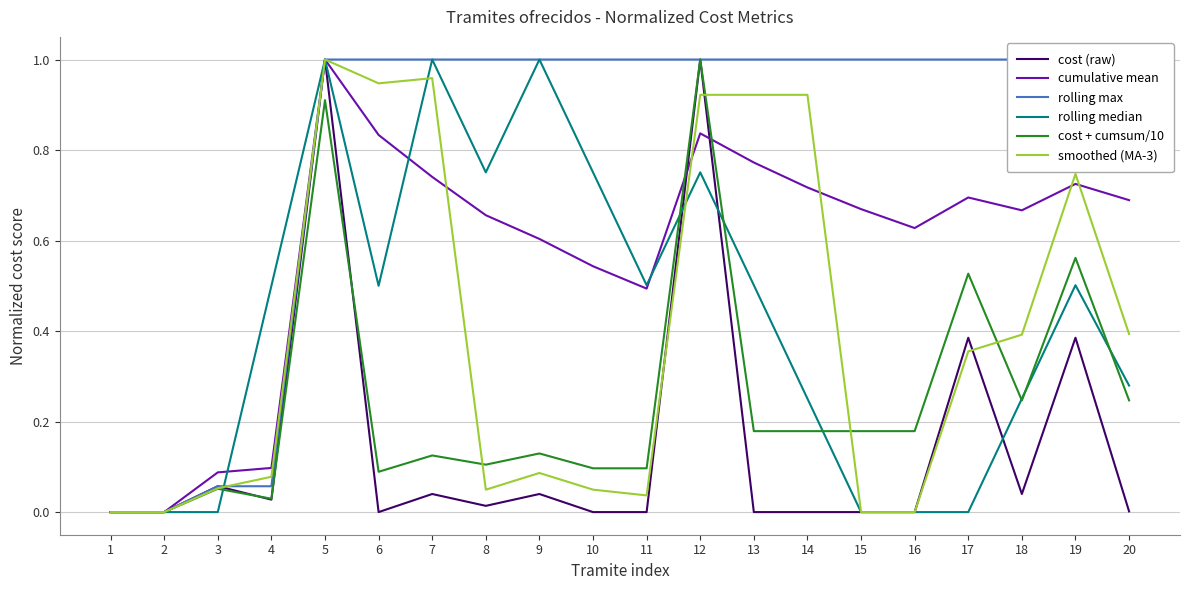

What is the difference between the second highest and minimum values in the rolling median series?

1.0